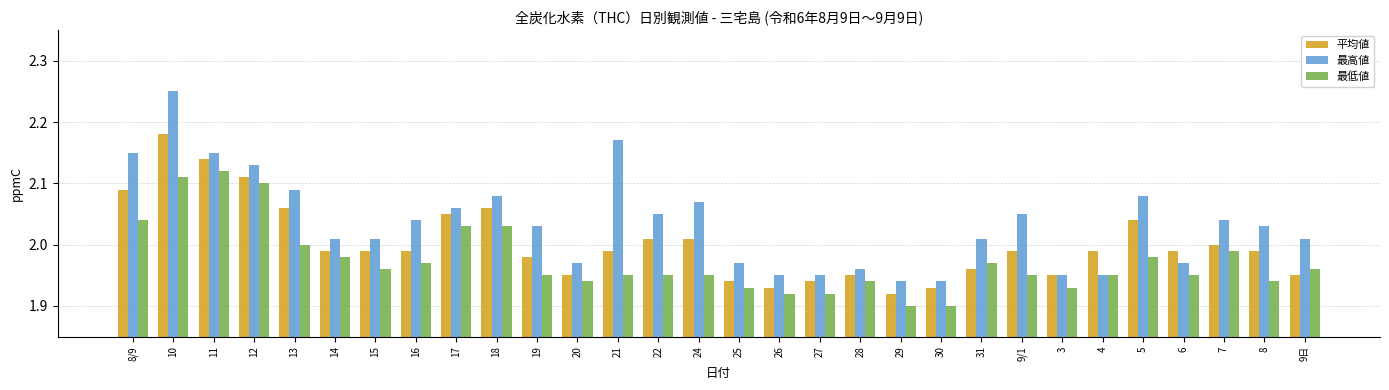

How many groups of bars are there?

30